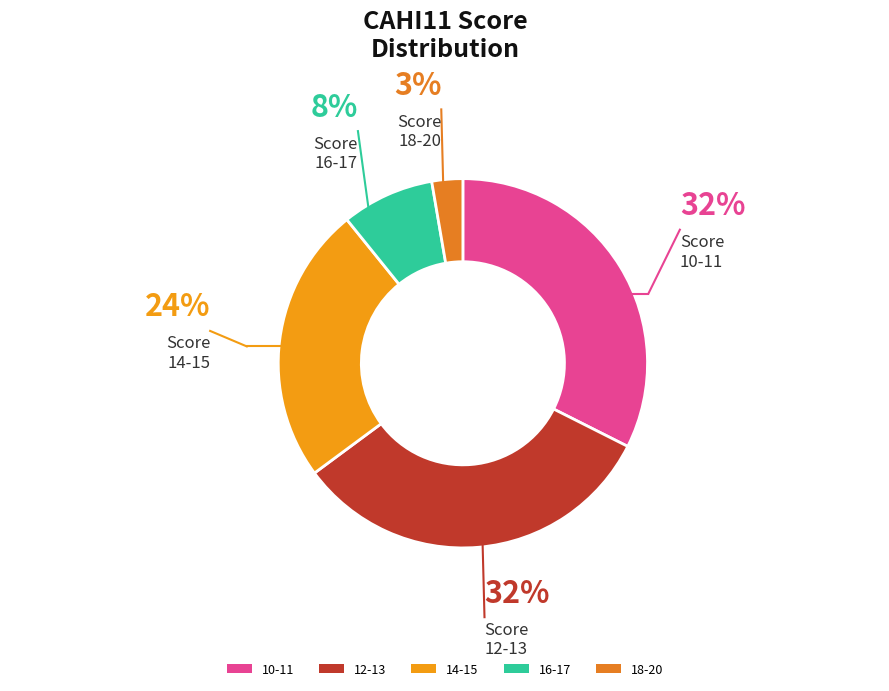

Count the number of slices in the pie.

5